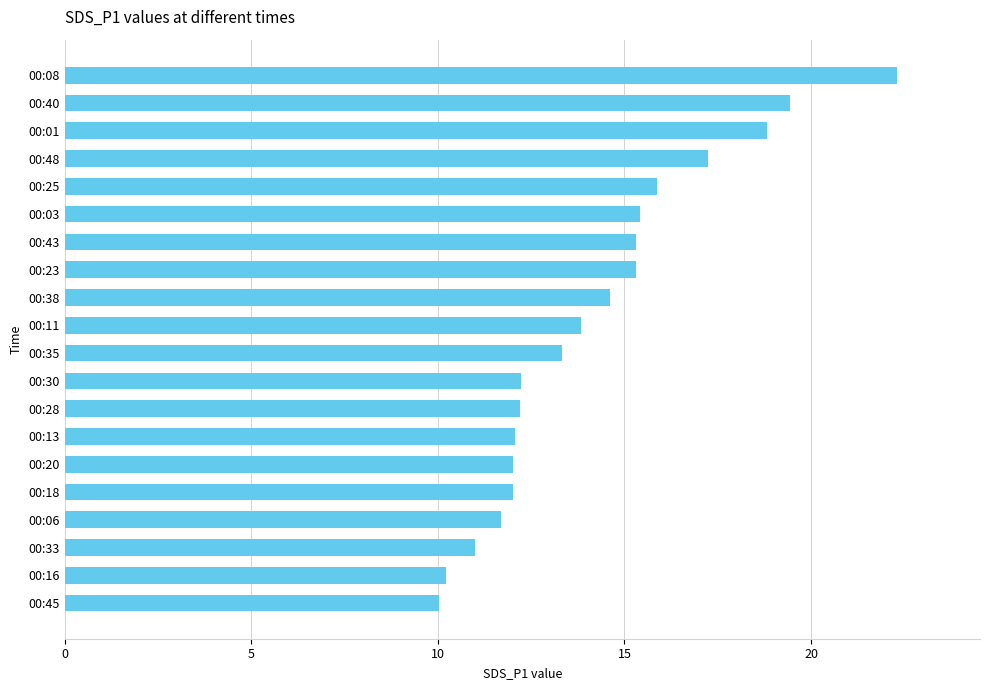

What is the sum of all values?

284.9